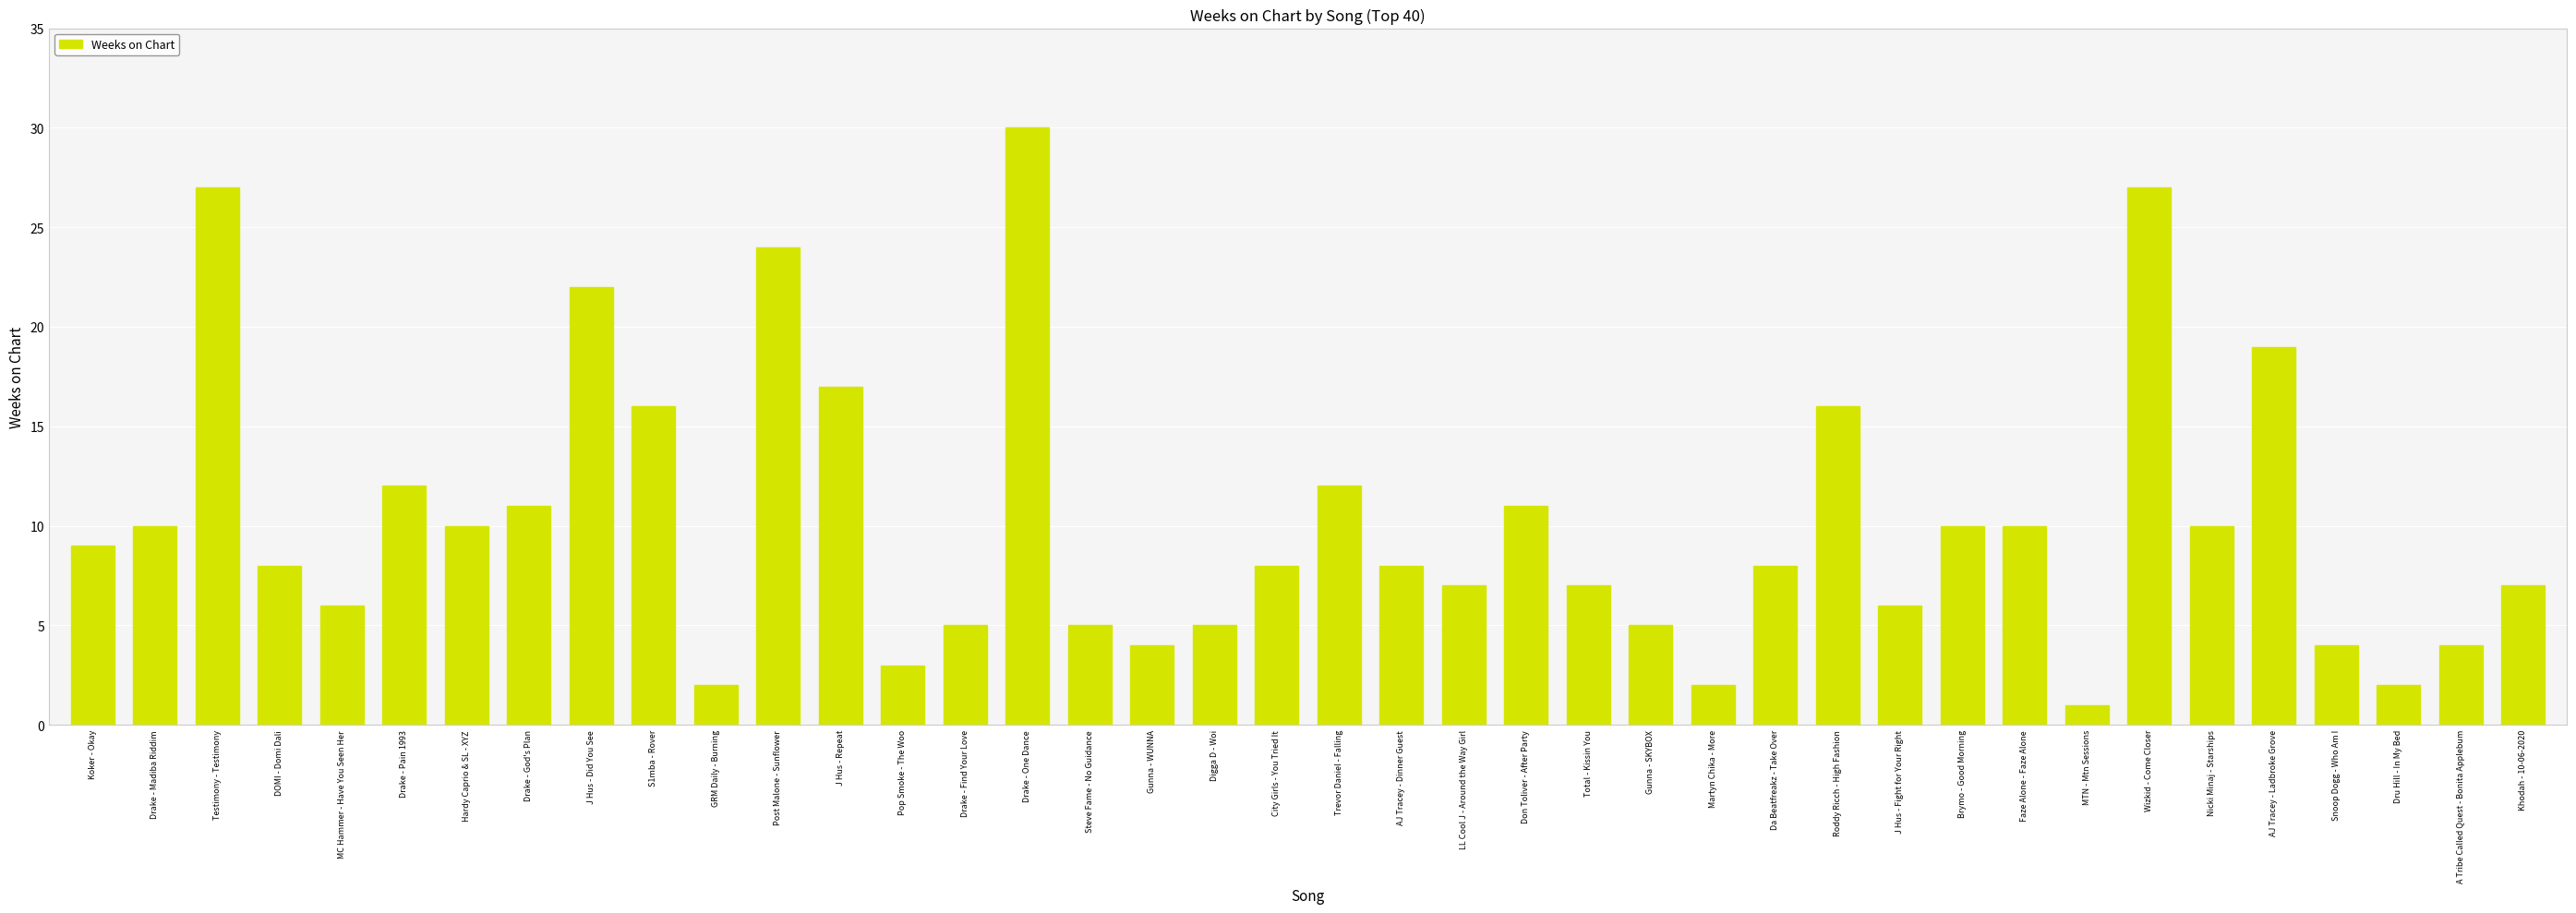

Which has a higher value, Snoop Dogg - Who Am I or Roddy Ricch - High Fashion?

Roddy Ricch - High Fashion